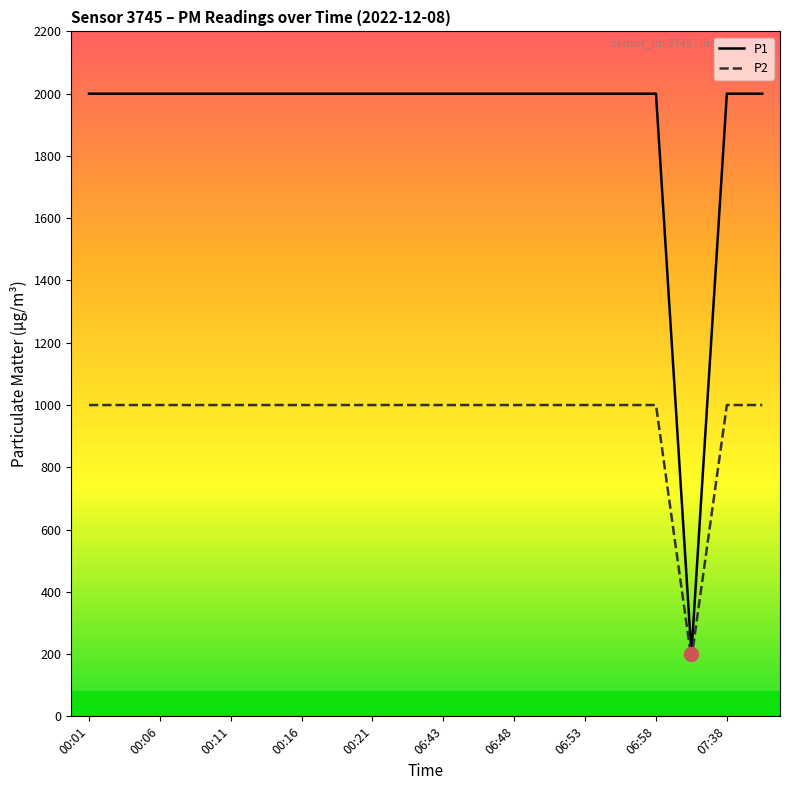

Which series has the largest total across all categories?

P1